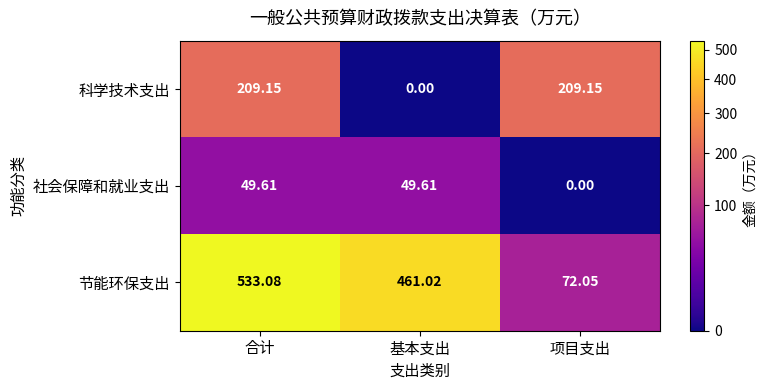

How many data points does each series have?

3